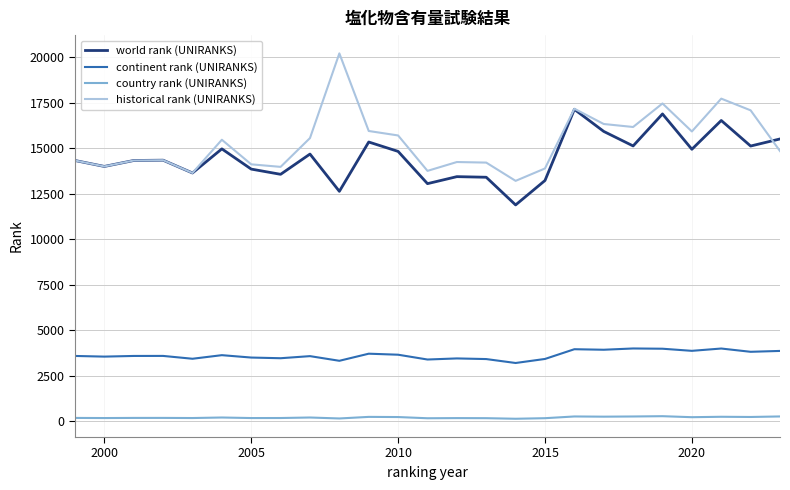

Which series has the largest range (max minus min)?

historical rank (UNIRANKS)